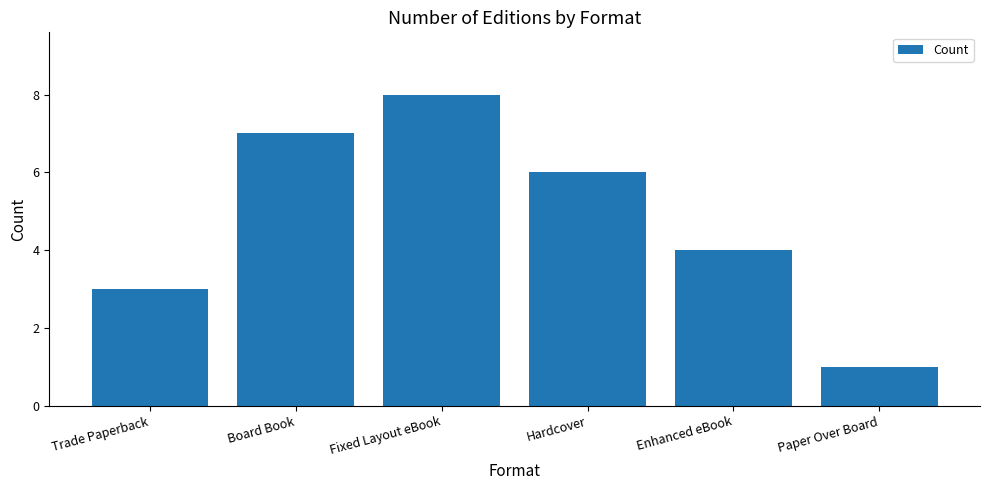

The value at Fixed Layout eBook is 8. True or false?

True